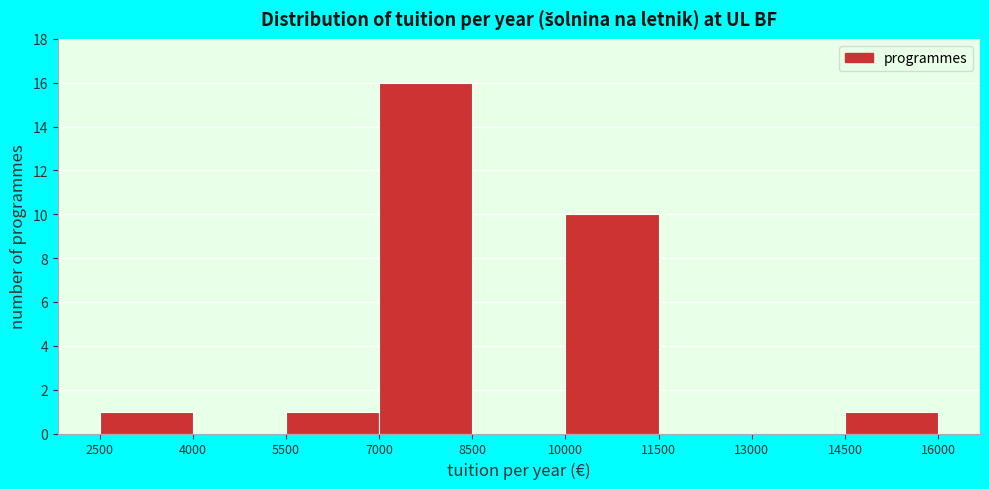

How tall is the bar that spans 14500 to 16000 on the x-axis? The values are not printed on the chart, so give them approximately, as read against the axis.

1